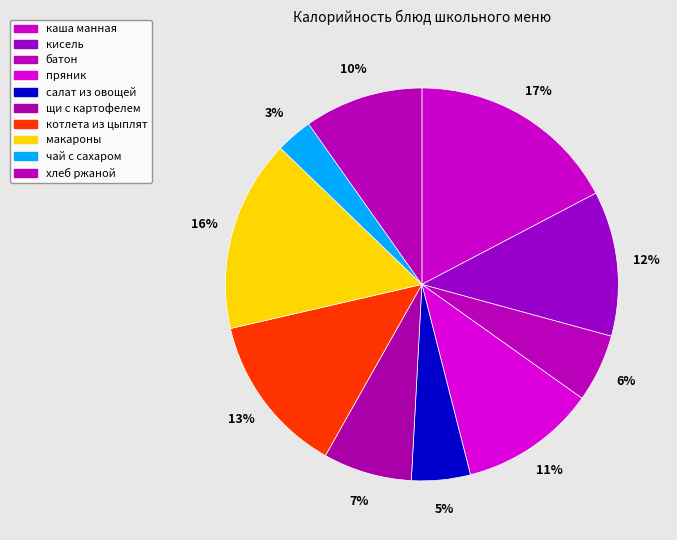

Which category has the biggest portion of the pie?

каша манная